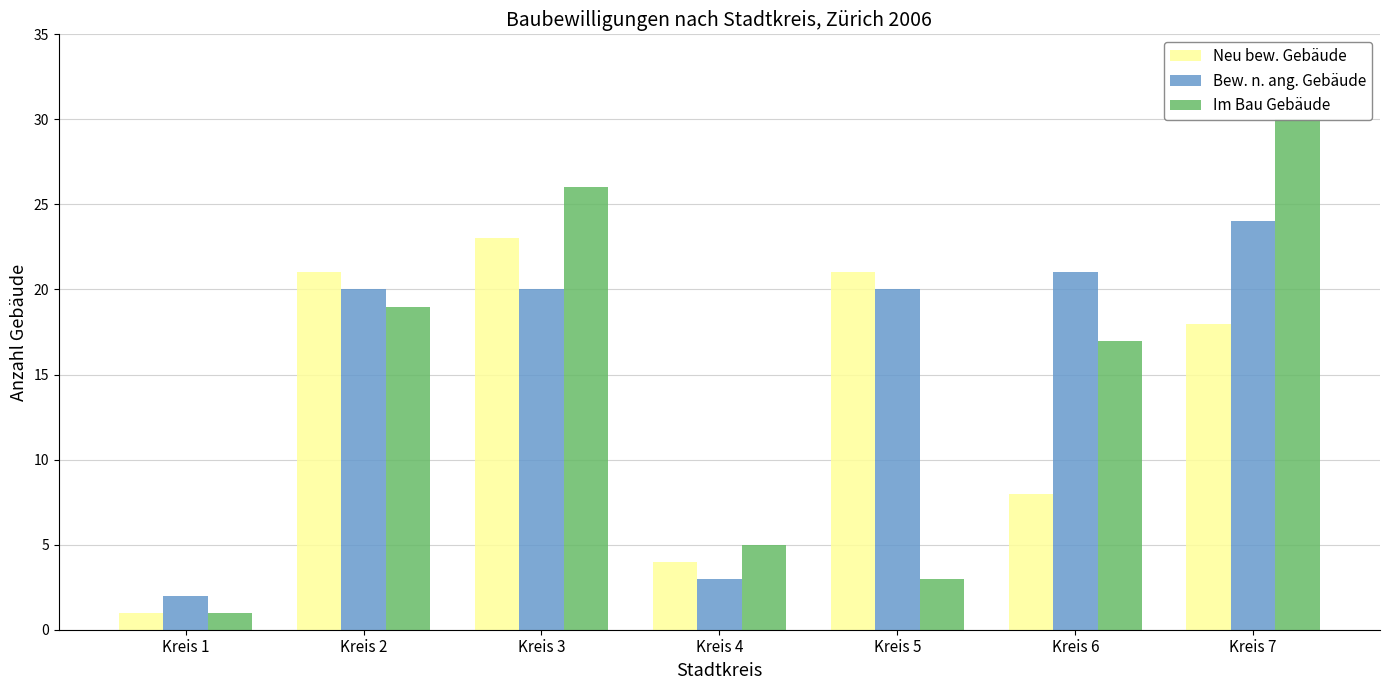

What is the value of the Neu bew. Gebäude bar at the 7th from the left?

18